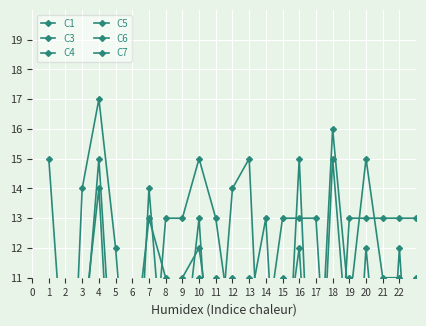

List the series in order of their peak value, lowest first.

C1, C3, C4, C5, C6, C7